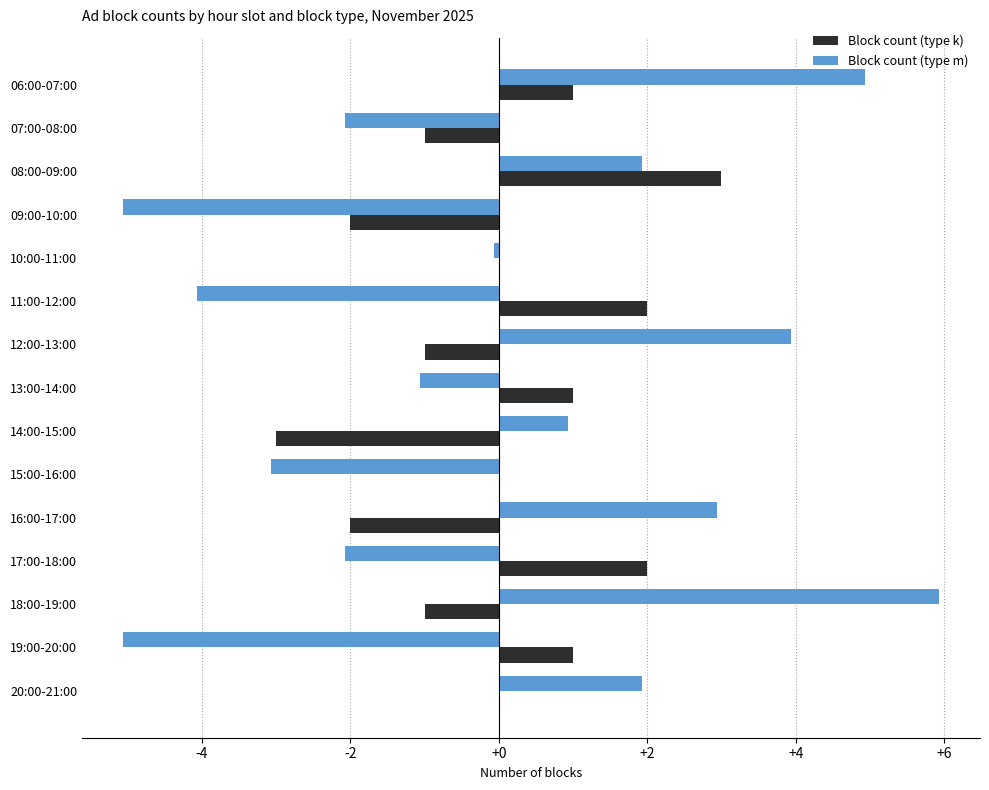

Count the number of data series in this chart.

2